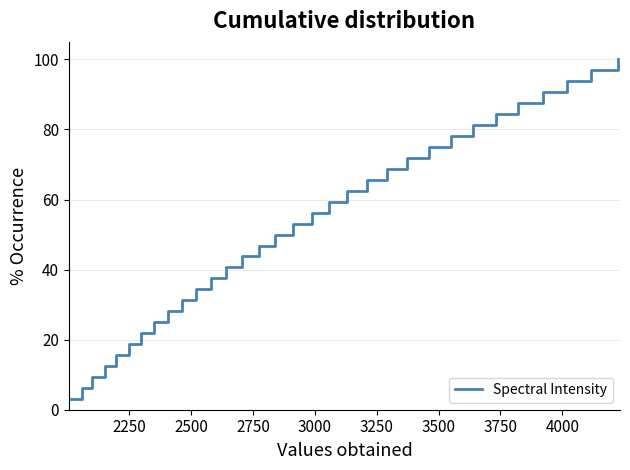

What is the difference between the maximum and minimum values?

96.9